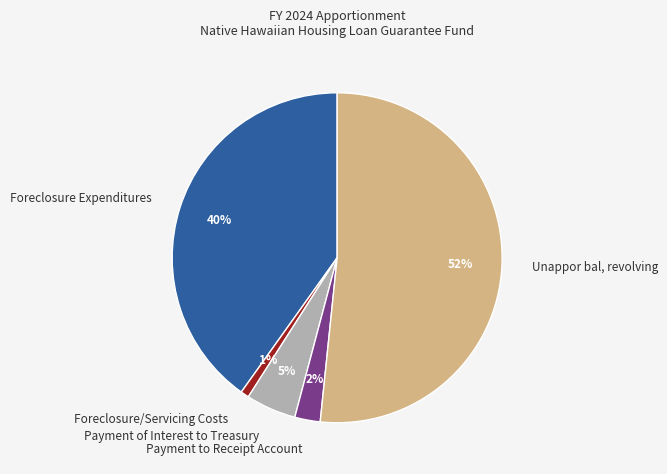

To the nearest percent, what percentage of the pie is Unappor bal, revolving?

52%